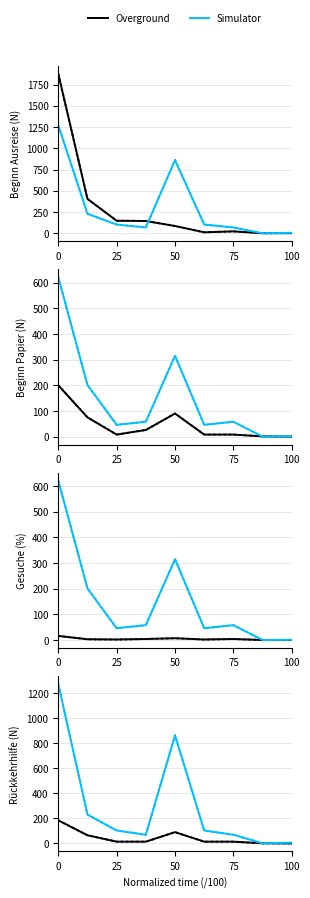

Is the value of Overground at 25 greater than the value of Simulator at 75?

No